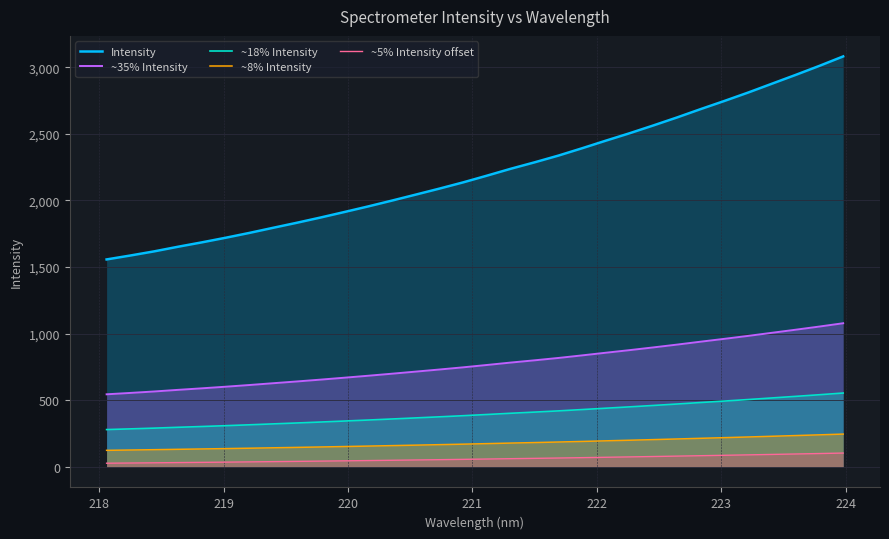

Which series has the largest range (max minus min)?

Intensity